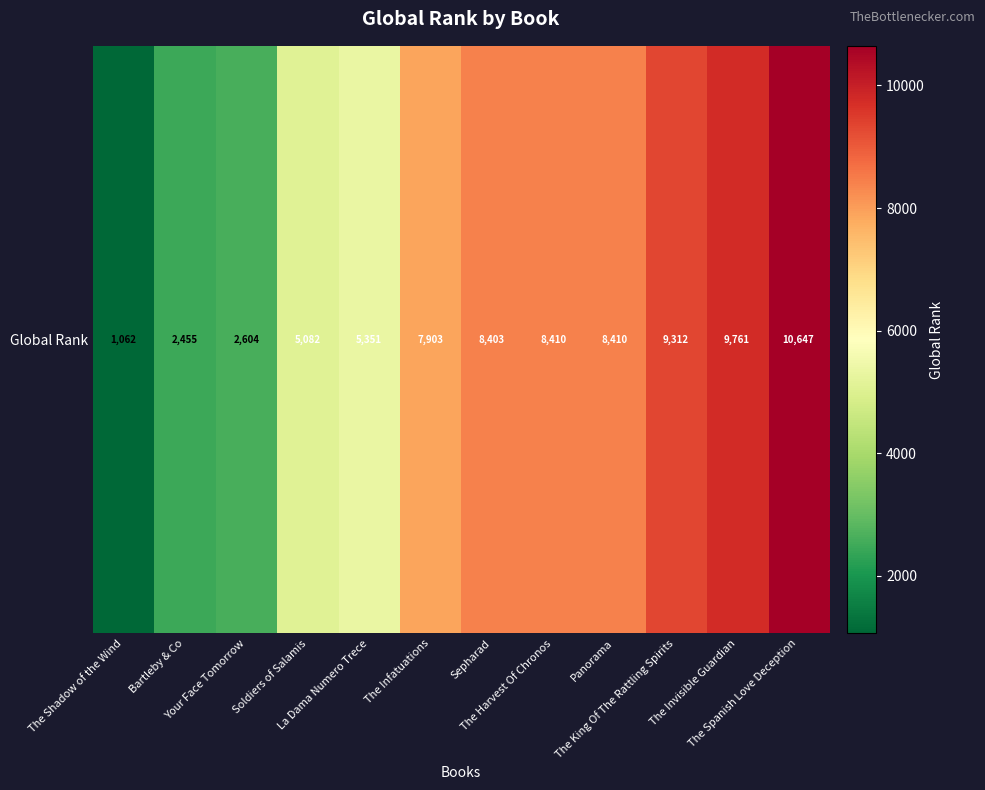

Which label corresponds to the largest value in the chart?

The Spanish Love Deception